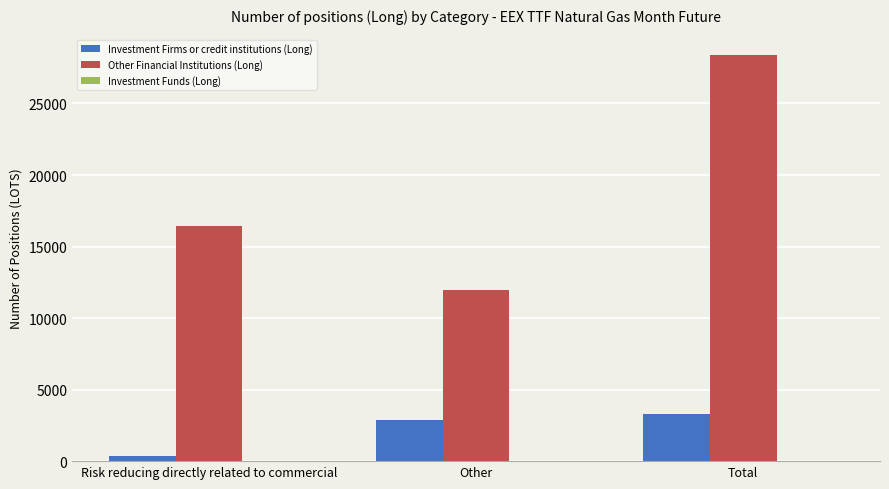

At how many categories does at least one series exceed 17777?

1